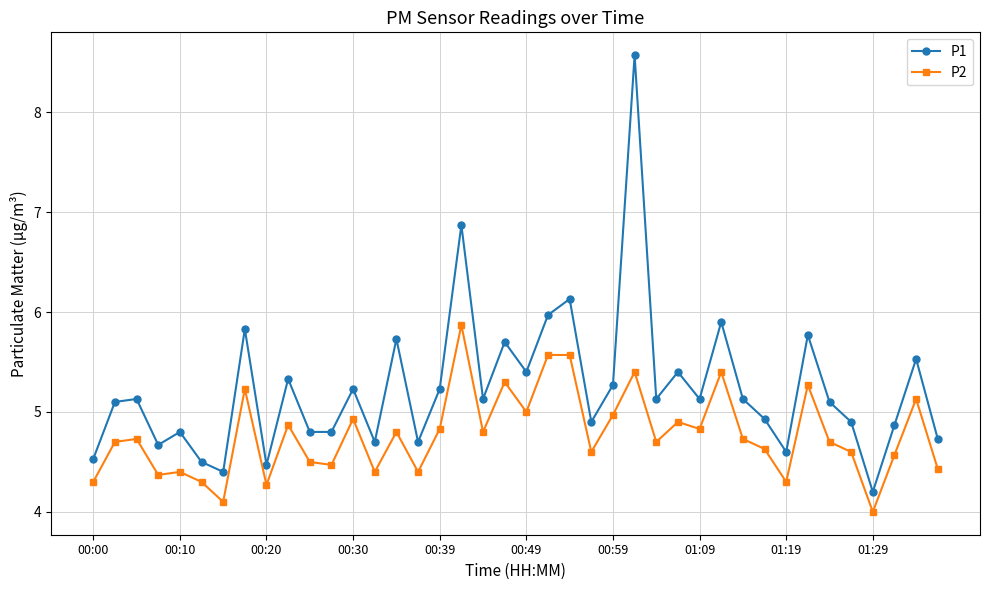

True or false: P1 has more than 2 points higher than both neighbors.

True